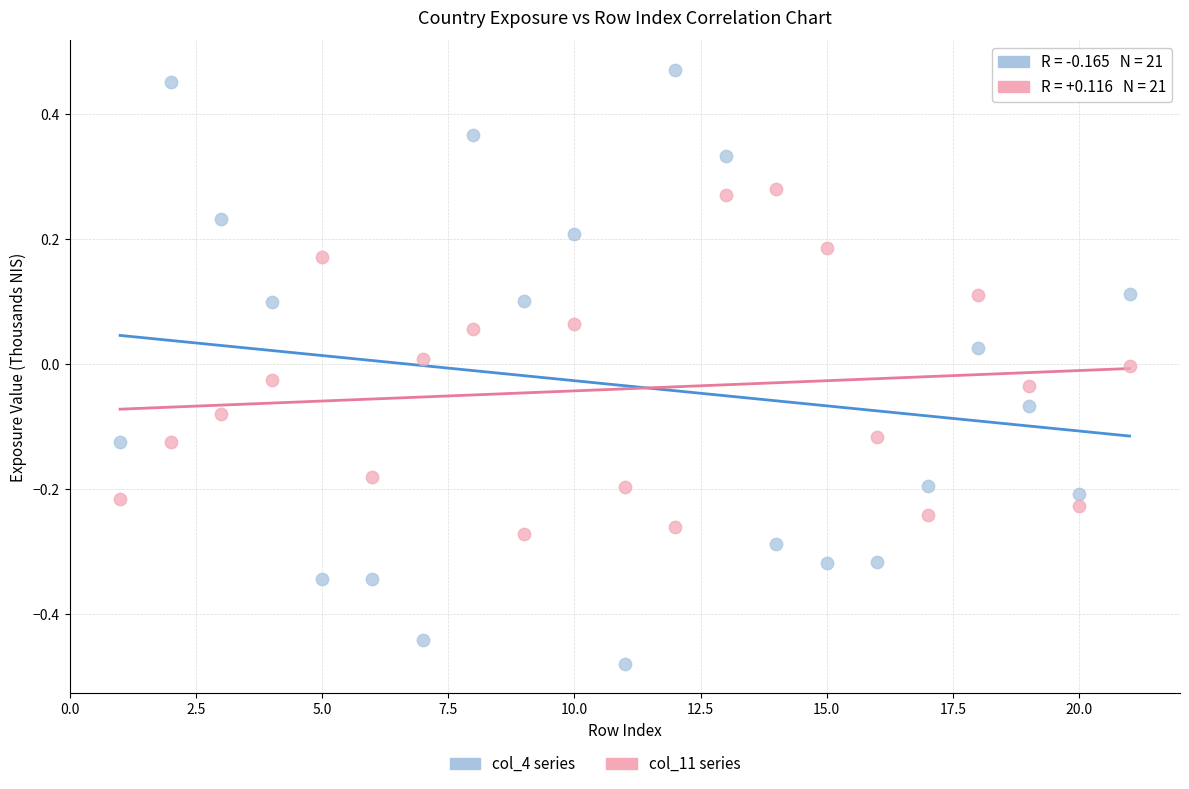

Across all data points, what is the range of Y values (max minus min)?

0.9